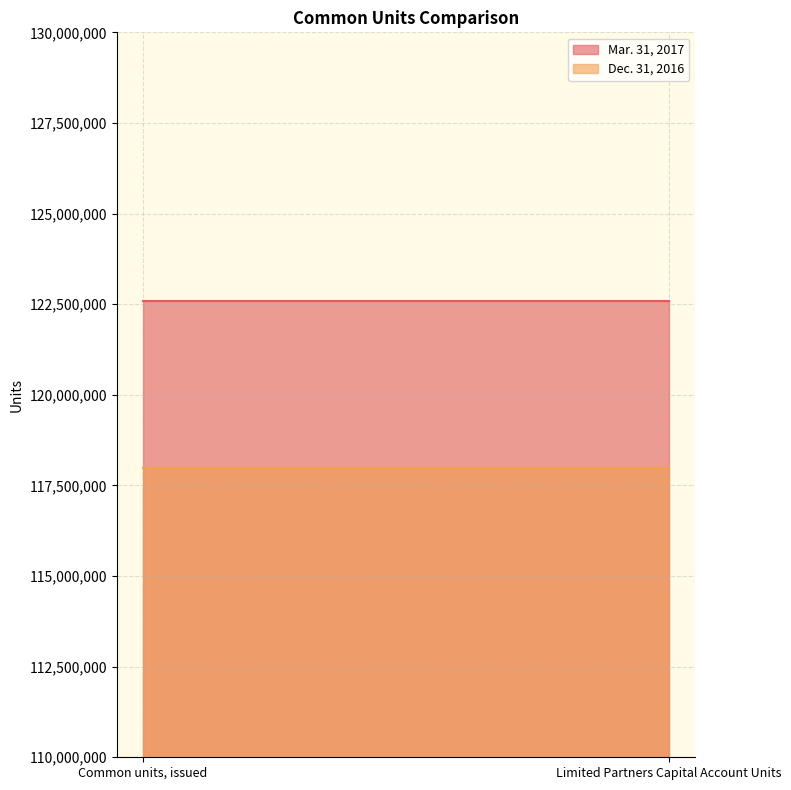

What is the value of the Mar. 31, 2017 point at the 2nd from the left?

122579218